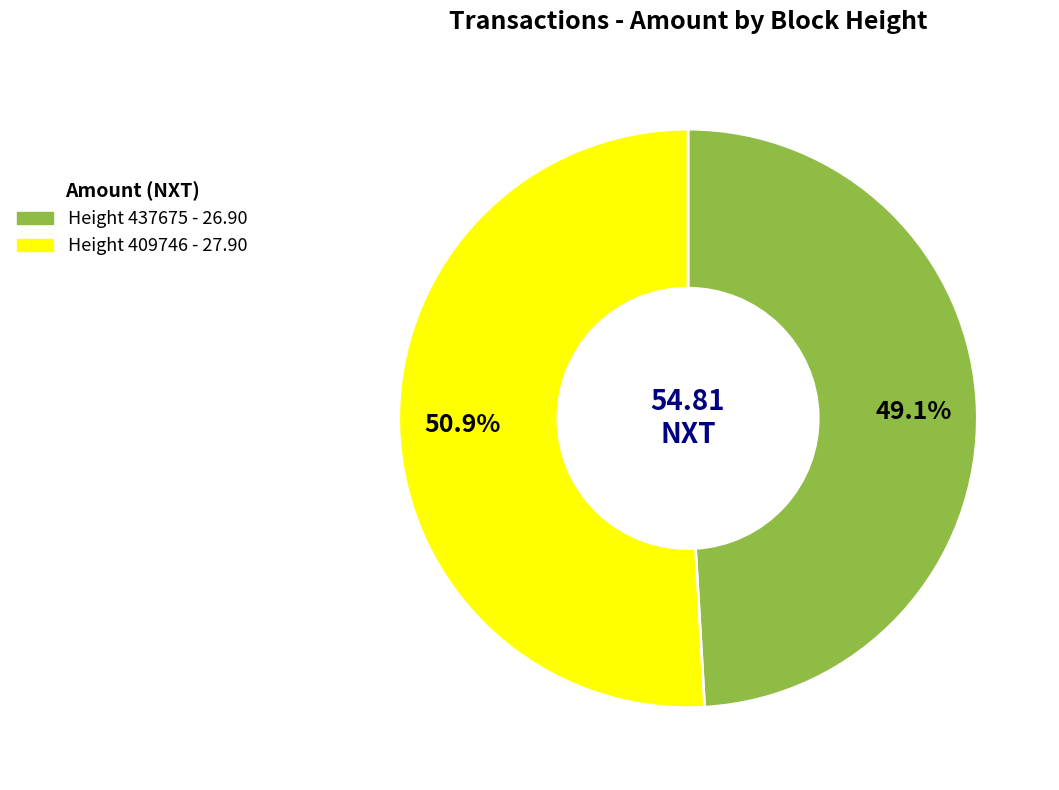

Is there a majority slice in this chart?

Yes